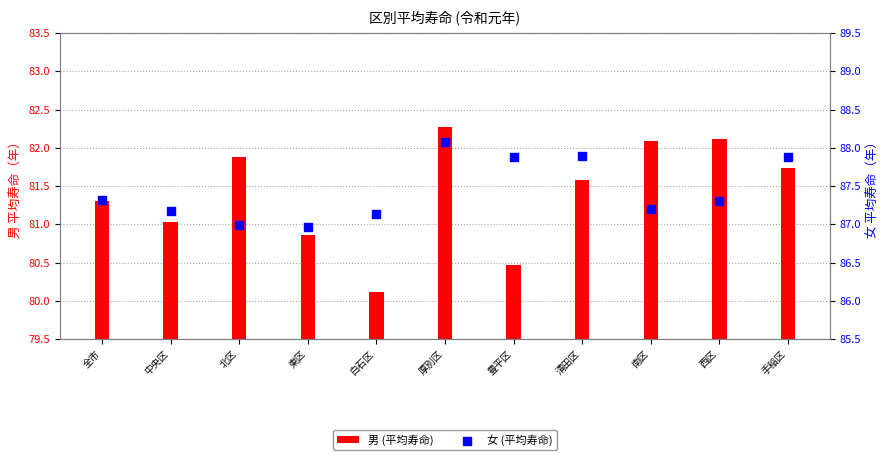

Which series contains the lowest Y value?

男 (平均寿命)